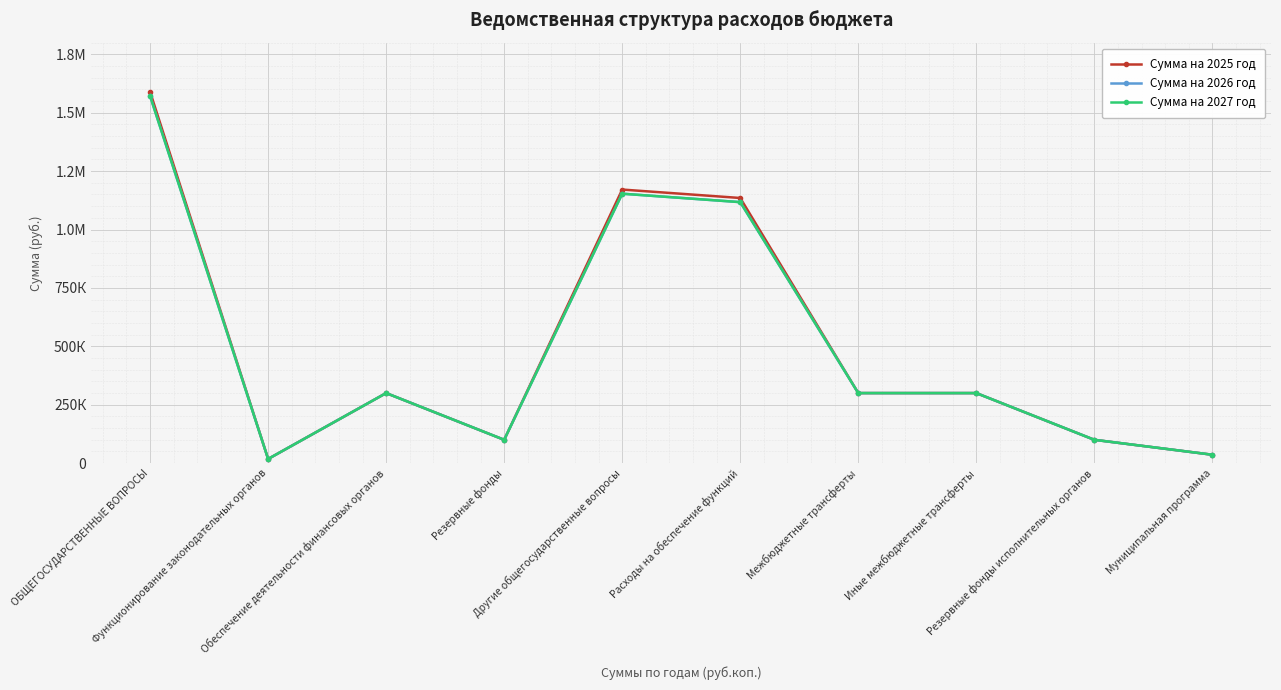

How many data points in Сумма на 2025 год are less than 300000?

4